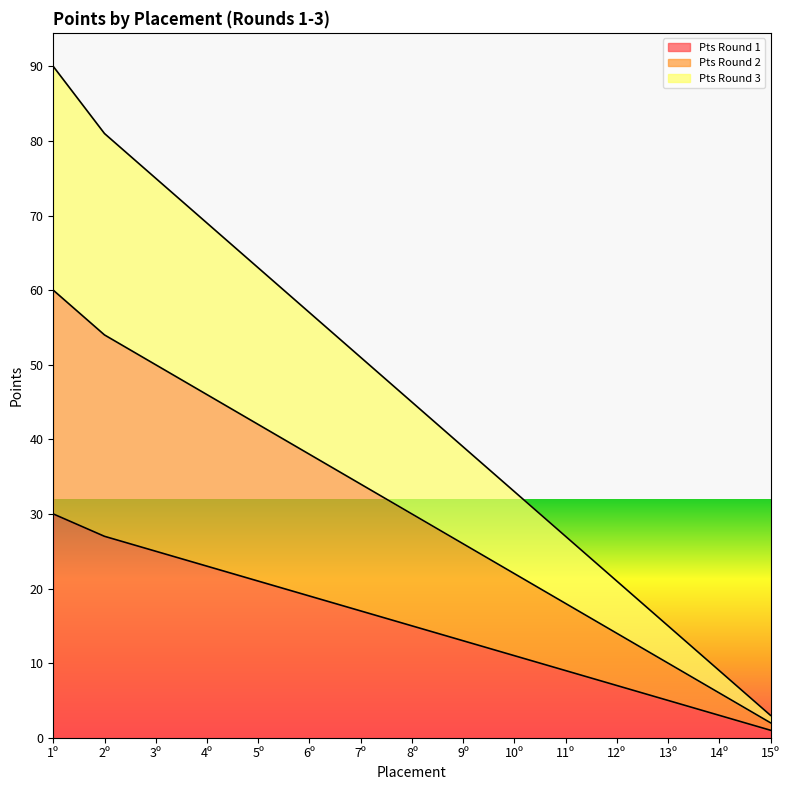

Which series has the largest range (max minus min)?

Pts Round 3